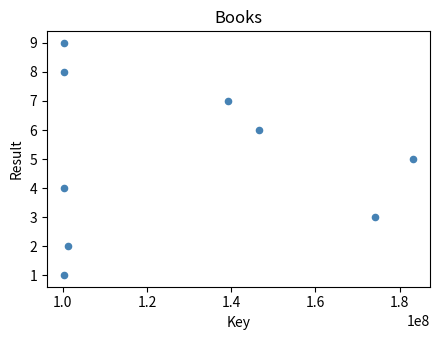

What is the average X value?

127327344